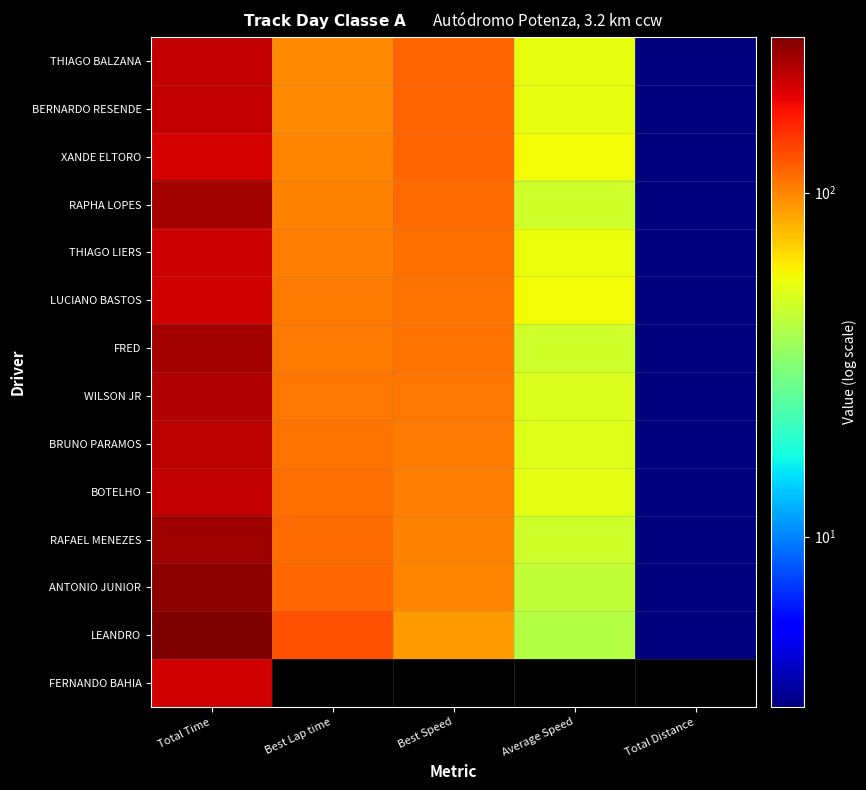

Rank the series by their maximum value, from highest to lowest.

LEANDRO, ANTONIO JUNIOR, RAFAEL MENEZES, FRED, RAPHA LOPES, WILSON JR, BRUNO PARAMOS, BOTELHO, BERNARDO RESENDE, THIAGO BALZANA, THIAGO LIERS, FERNANDO BAHIA, LUCIANO BASTOS, XANDE ELTORO